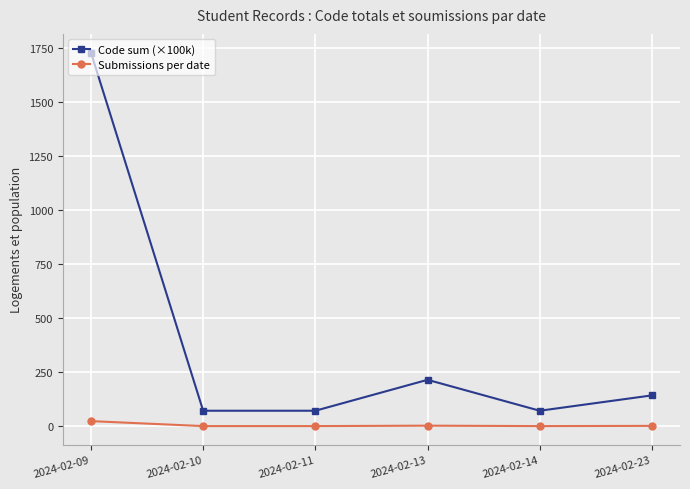

What is the value of the Code sum (×100k) point at the 6th from the left?

143